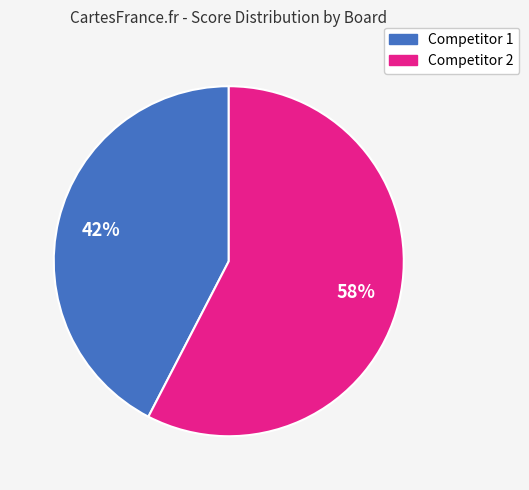

How many slices are in this pie chart?

2